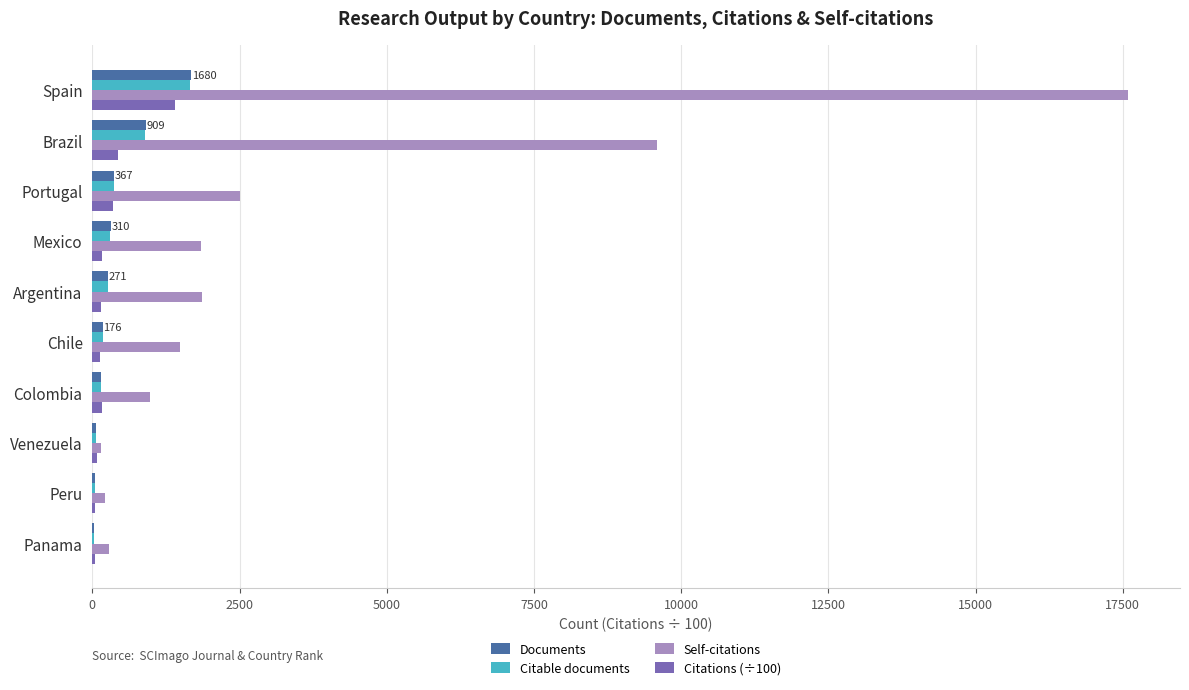

What is the sum of all Citable documents values?

3935.0